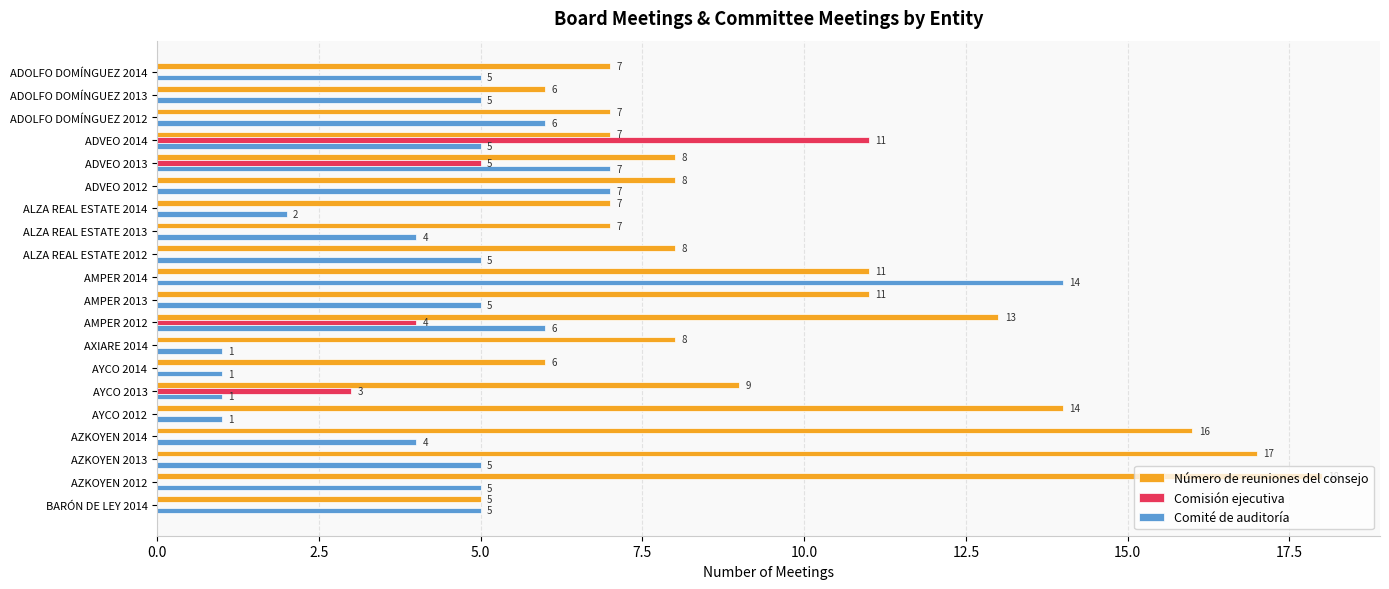

Which series changed the most between AYCO 2012 and AZKOYEN 2013?

Comité de auditoría